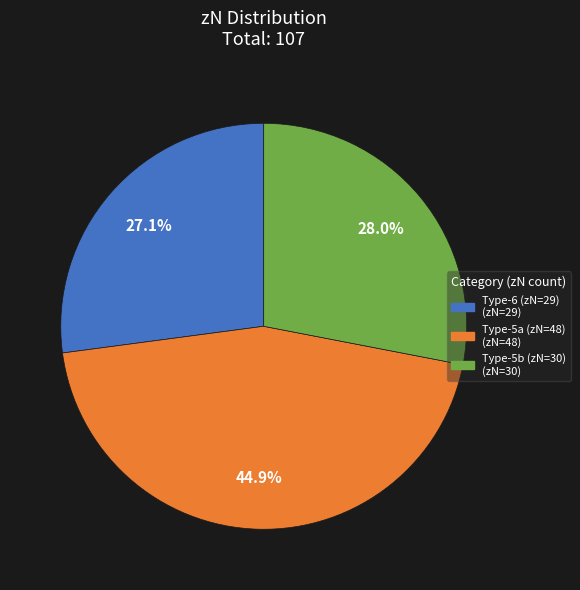

Is there a majority slice in this chart?

No